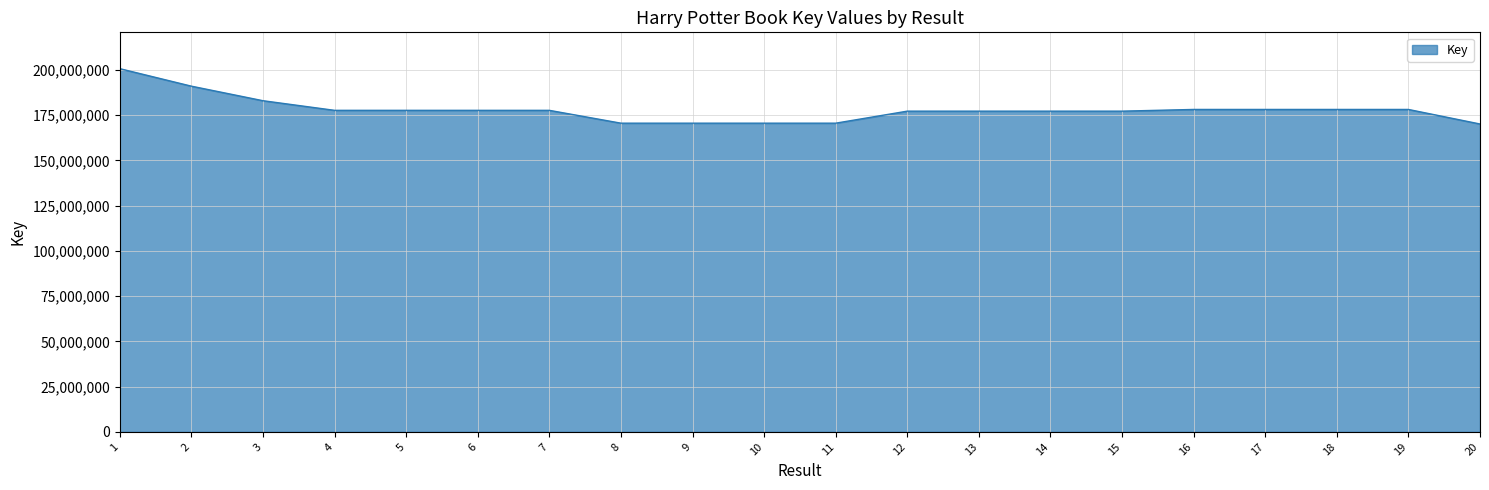

What is the difference between the maximum and minimum values?

30563953